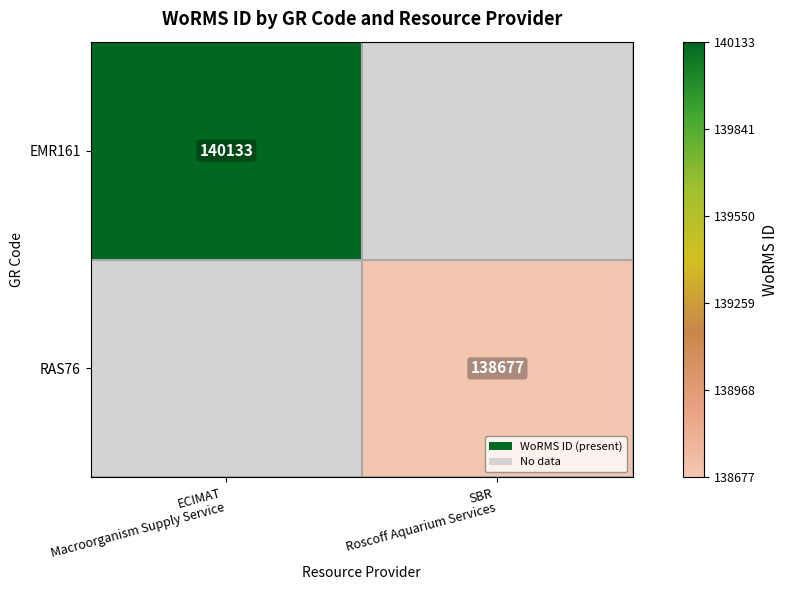

List the labels in order of EMR161 value, largest first.

ECIMAT Macroorganism Supply Service, SBR Roscoff Aquarium Services